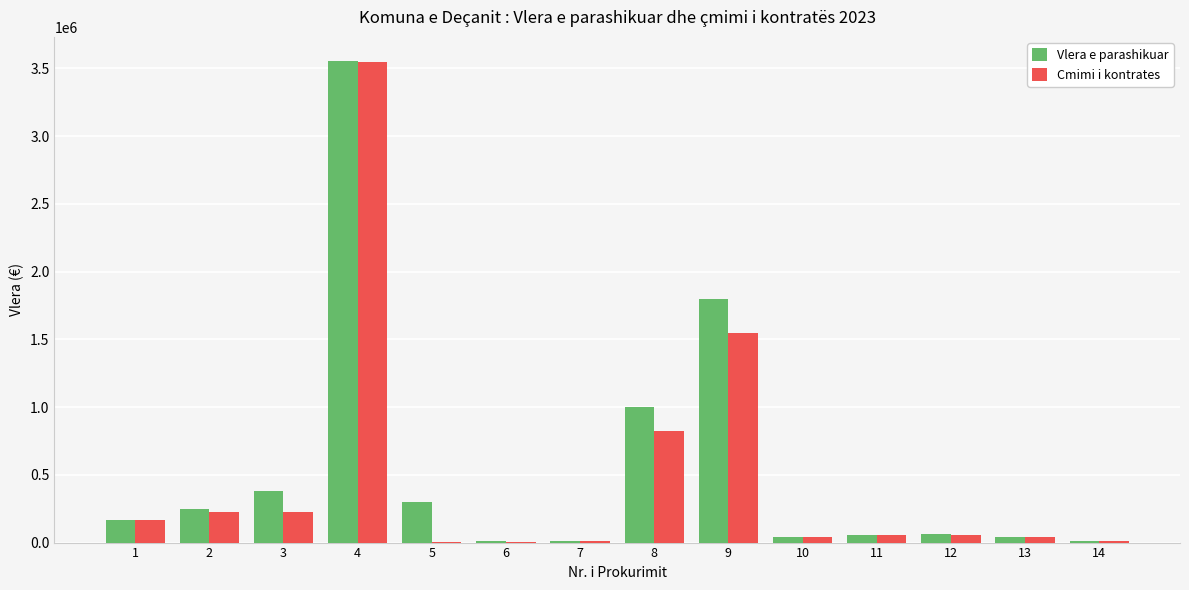

What is the maximum value for Vlera e parashikuar?

3555295.0